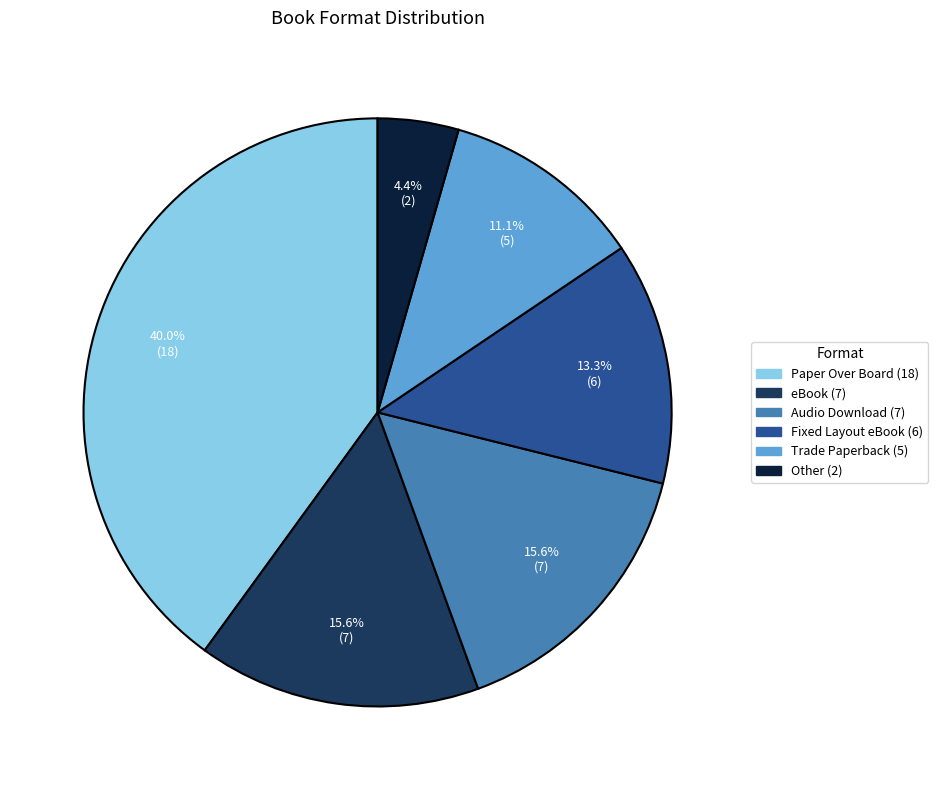

The Trade Paperback slice represents 20% of the pie. True or false?

False